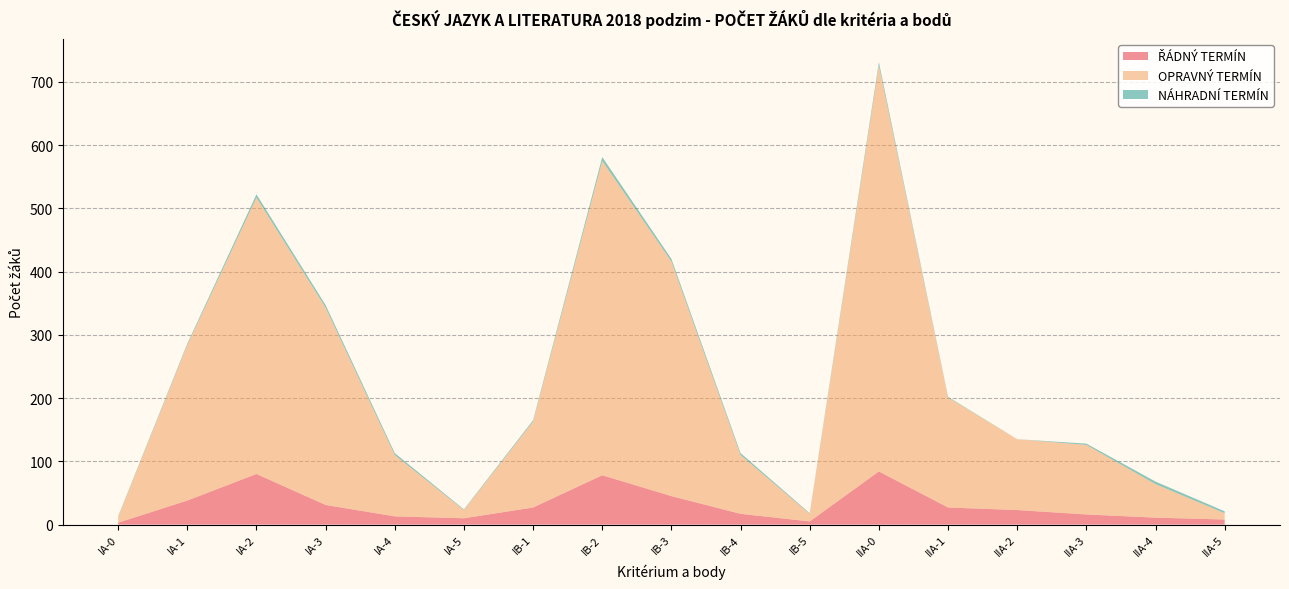

Reading left to right, extract all data points from this chart.

ŘÁDNÝ TERMÍN: 3	38	80	31	13	10	27	78	45	17	5	84	27	23	16	11	8
OPRAVNÝ TERMÍN: 9	246	437	312	97	13	136	497	371	93	12	642	174	112	110	53	10
NÁHRADNÍ TERMÍN: 1	2	5	4	3	1	2	6	4	3	1	5	1	0	2	4	3